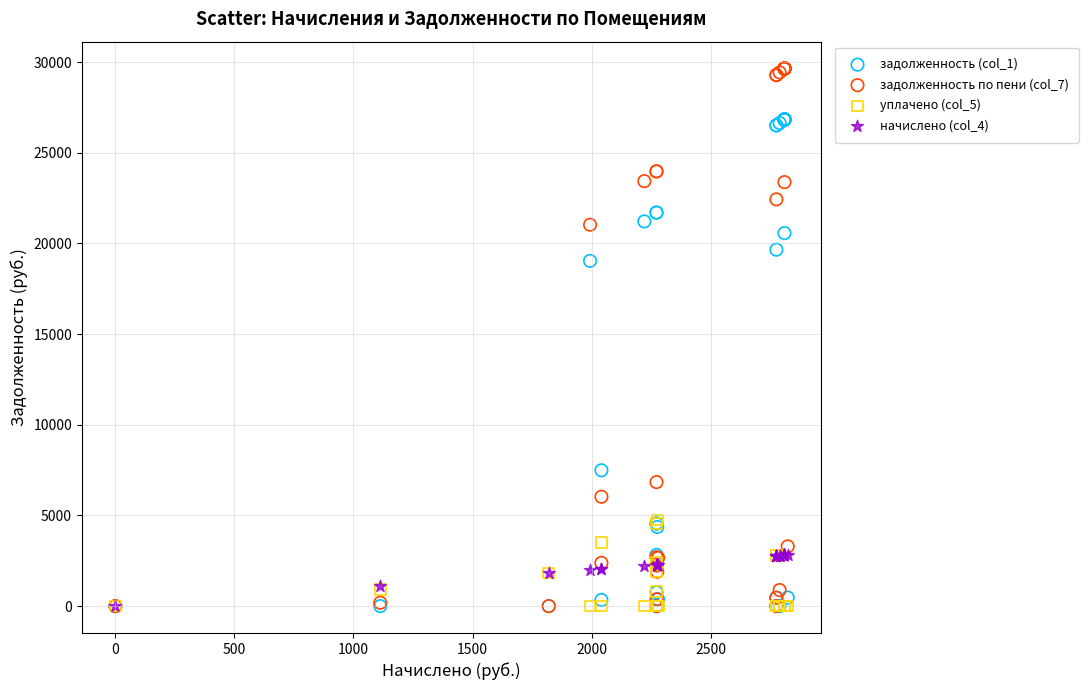

Across all series, what Y value is closest to 14820?

19035.6